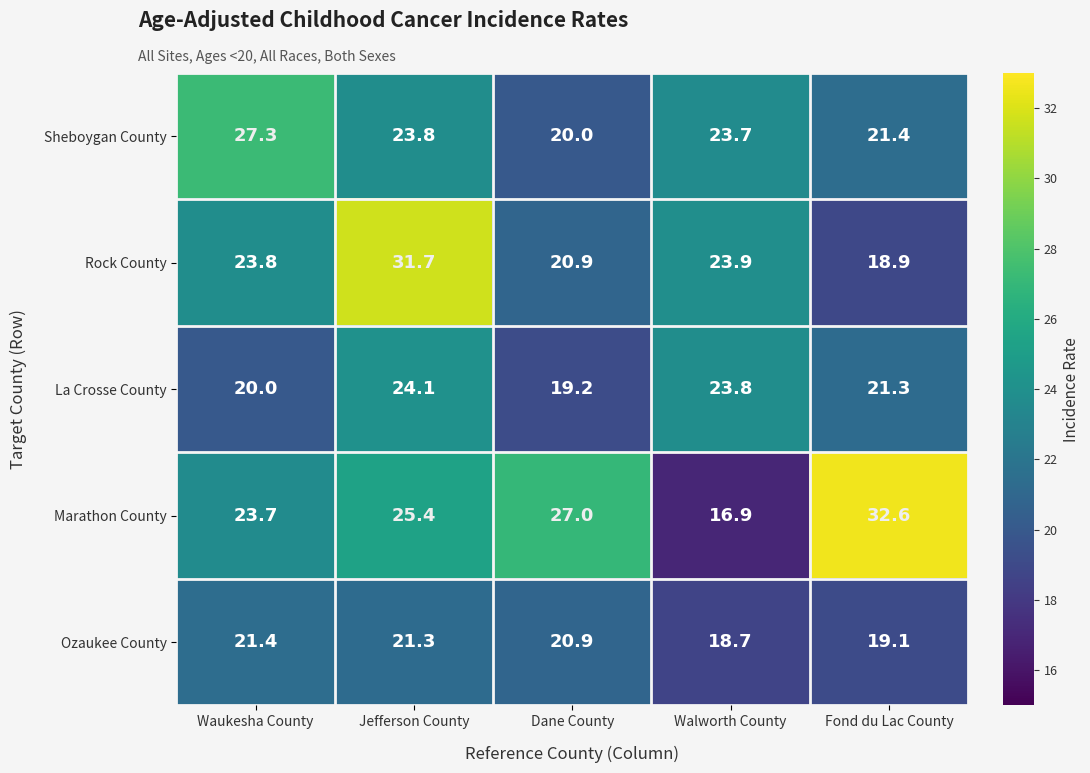

List the series in order of their peak value, lowest first.

Ozaukee County, La Crosse County, Sheboygan County, Rock County, Marathon County